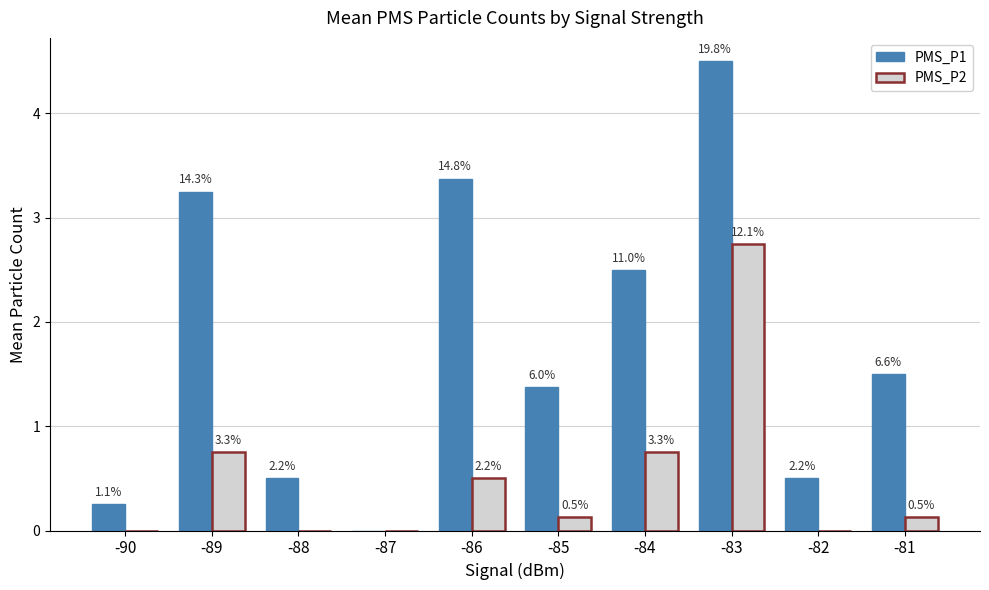

True or false: PMS_P2 has a value of 0.5 at -84.

False